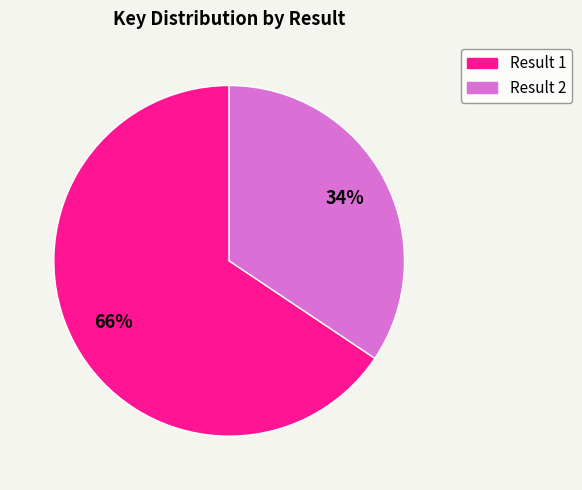

Which category has the smallest portion of the pie?

Result 2